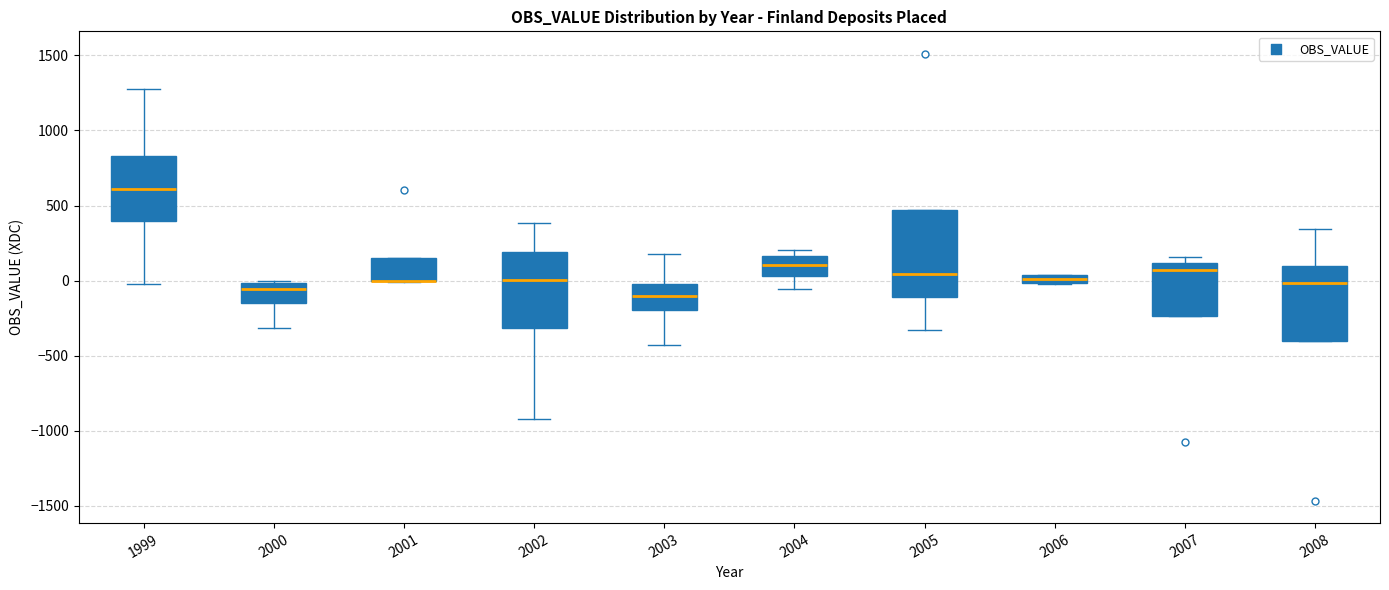

Comparing the boxes themselves (not the whiskers), which one is the tallest?

2005